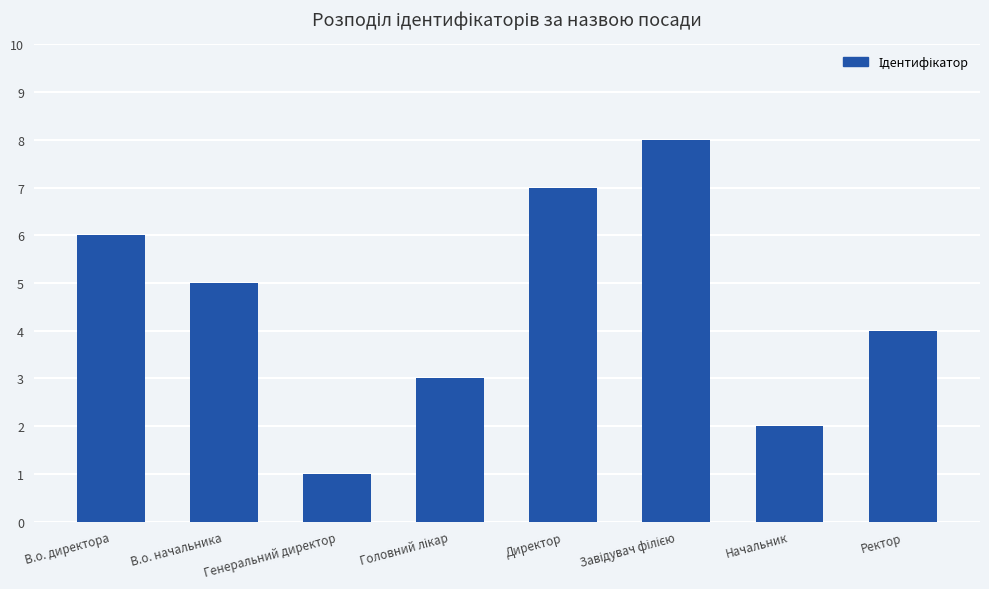

Which has a higher value, Генеральний директор or Ректор?

Ректор